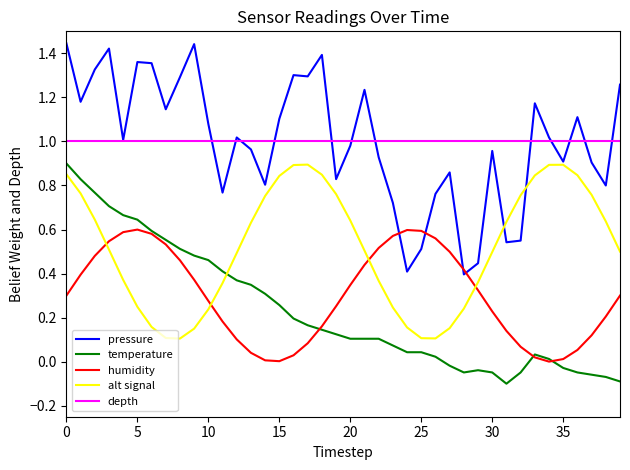

Is it true that temperature equals 0.1 at 22?

True